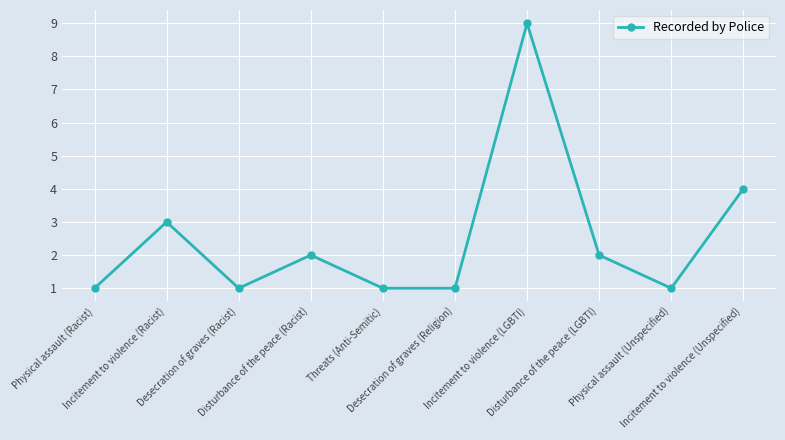

Approximately how many times larger is the value at Incitement to violence (LGBTI) compared to Threats (Anti-Semitic)?

9.0